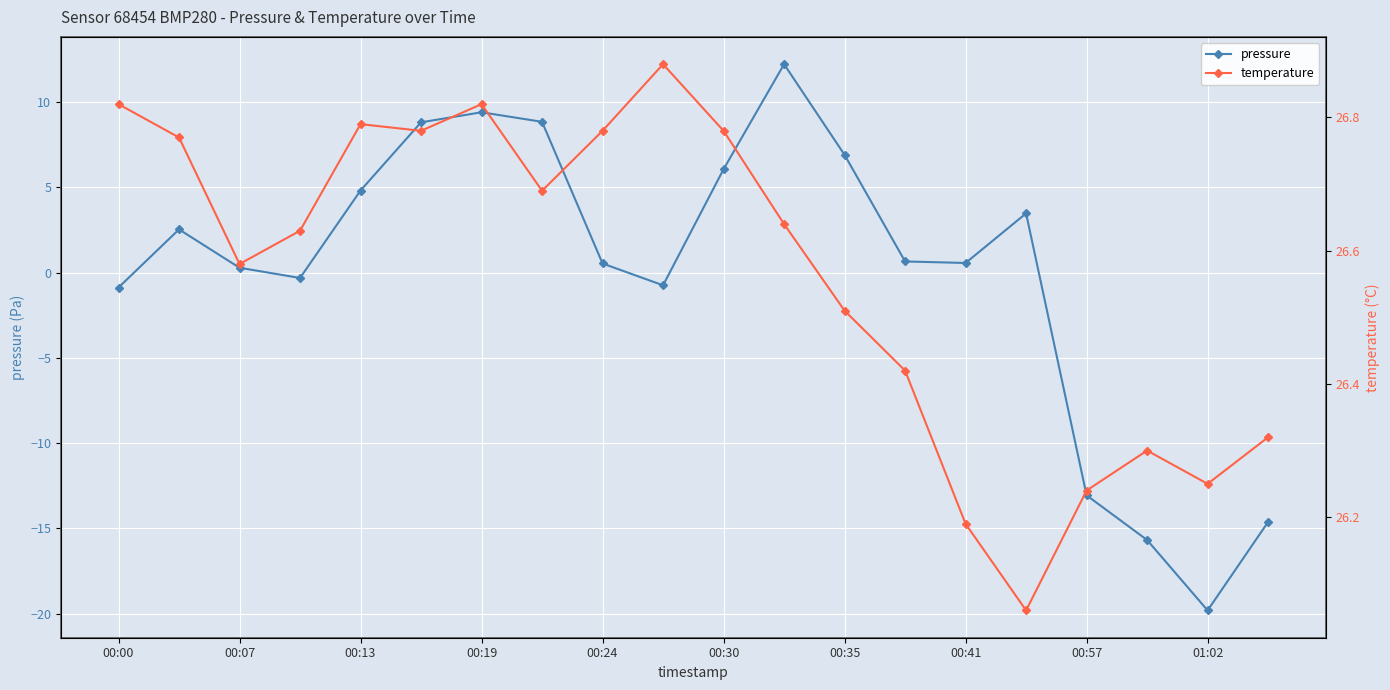

In temperature, how many points are lower than both neighbors (excluding endpoints)?

5